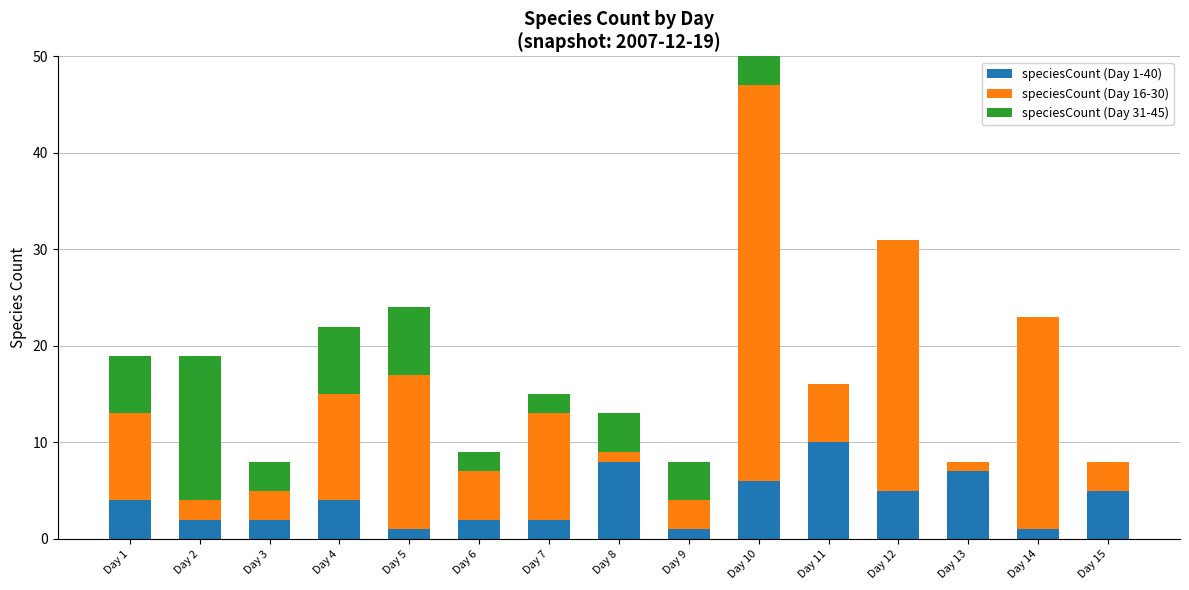

What is the difference between the highest and lowest values at Day 13?

7